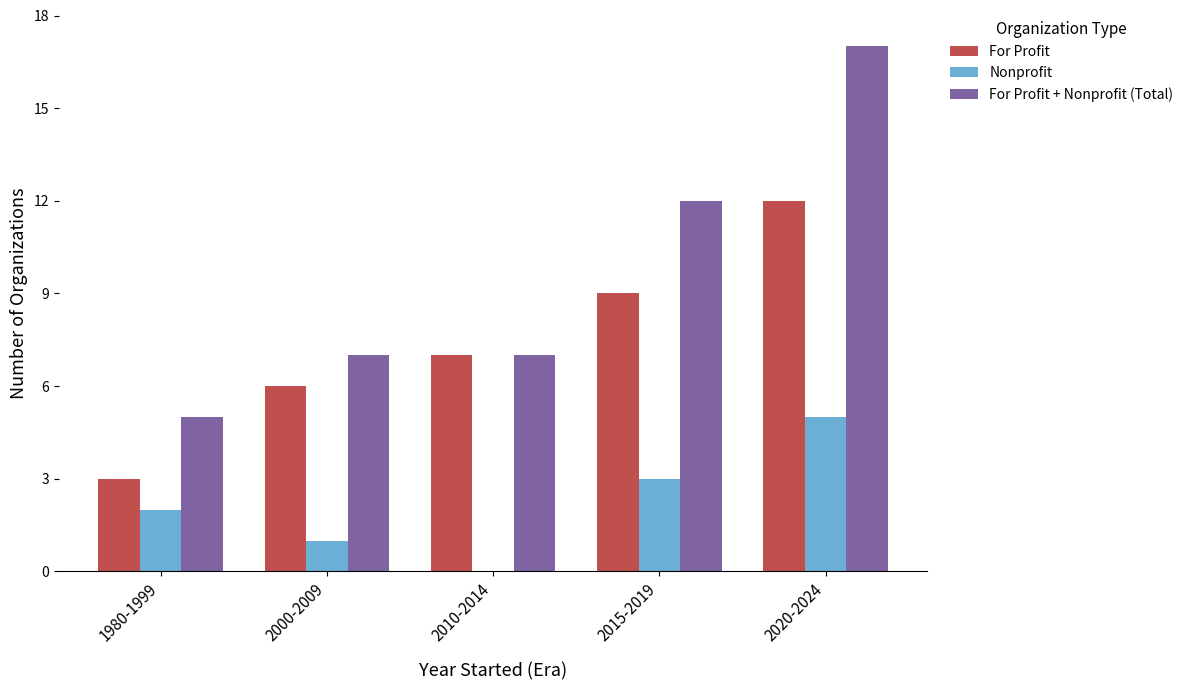

Reading left to right, transcribe all the data shown in this chart.

For Profit: 1980-1999=3	2000-2009=6	2010-2014=7	2015-2019=9	2020-2024=12
Nonprofit: 1980-1999=2	2000-2009=1	2010-2014=0	2015-2019=3	2020-2024=5
For Profit + Nonprofit (Total): 1980-1999=5	2000-2009=7	2010-2014=7	2015-2019=12	2020-2024=17